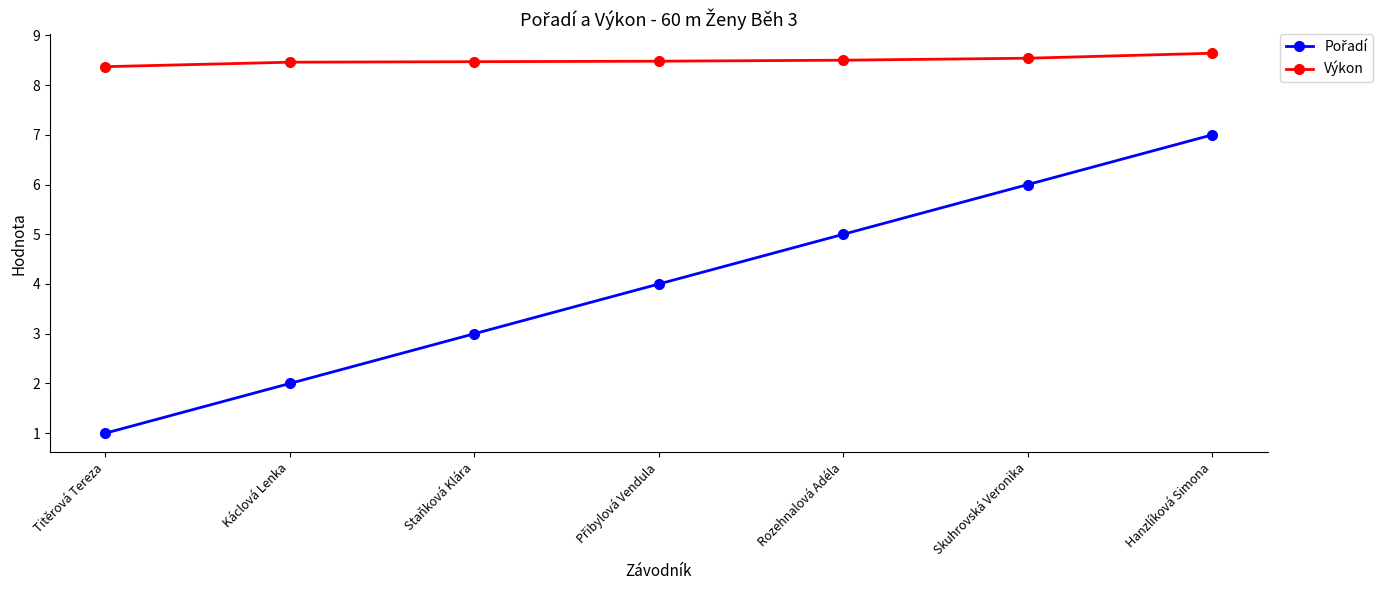

How many Výkon values are between 8 and 9?

7